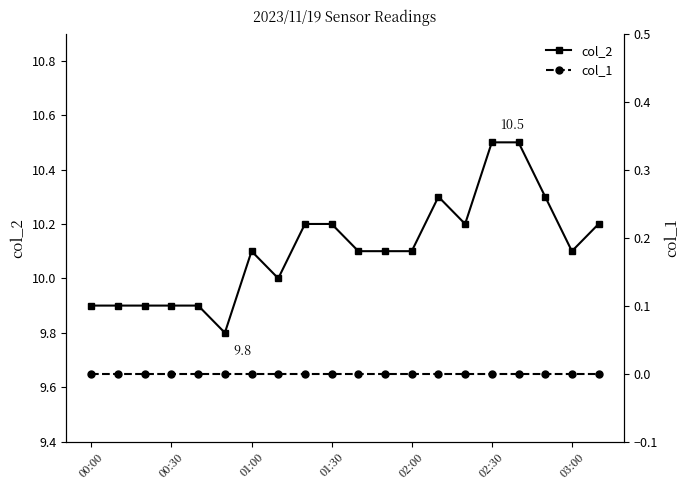

Reading left to right, transcribe all the data shown in this chart.

col_2: 9.9	9.9	9.9	9.9	9.9	9.8	10.1	10.0	10.2	10.2	10.1	10.1	10.1	10.3	10.2	10.5	10.5	10.3	10.1	10.2
col_1: 0.0	0.0	0.0	0.0	0.0	0.0	0.0	0.0	0.0	0.0	0.0	0.0	0.0	0.0	0.0	0.0	0.0	0.0	0.0	0.0